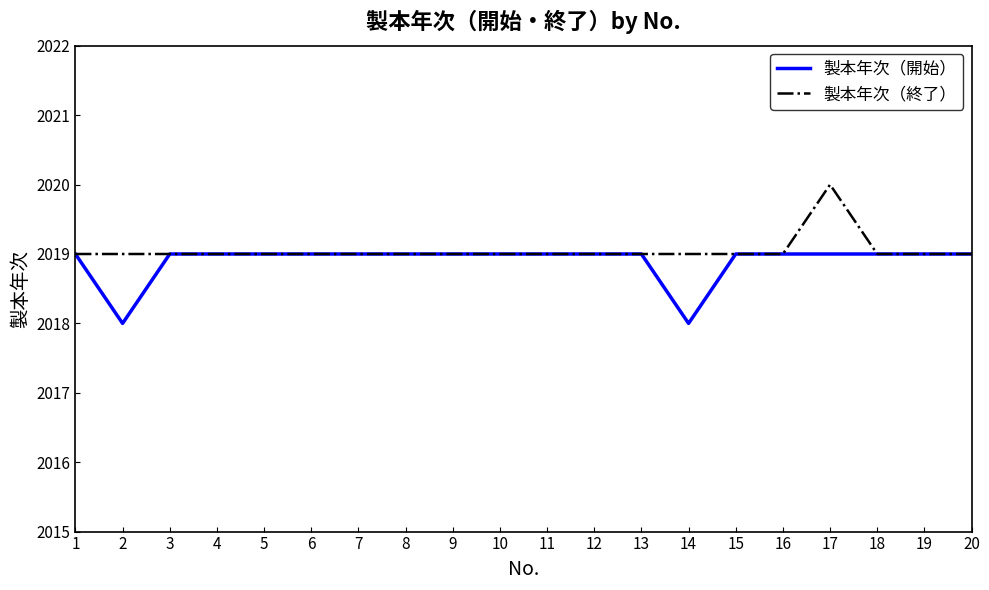

What is the difference between the maximum and minimum values in the 製本年次（終了） series?

1